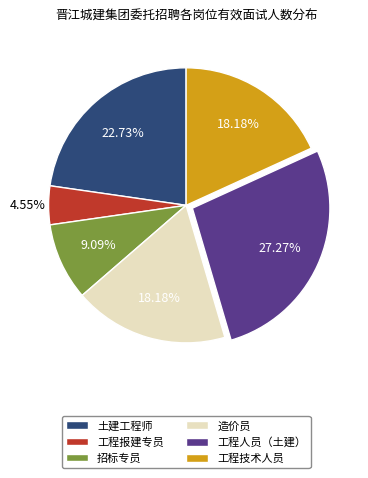

Which category has the biggest portion of the pie?

工程人员（土建）